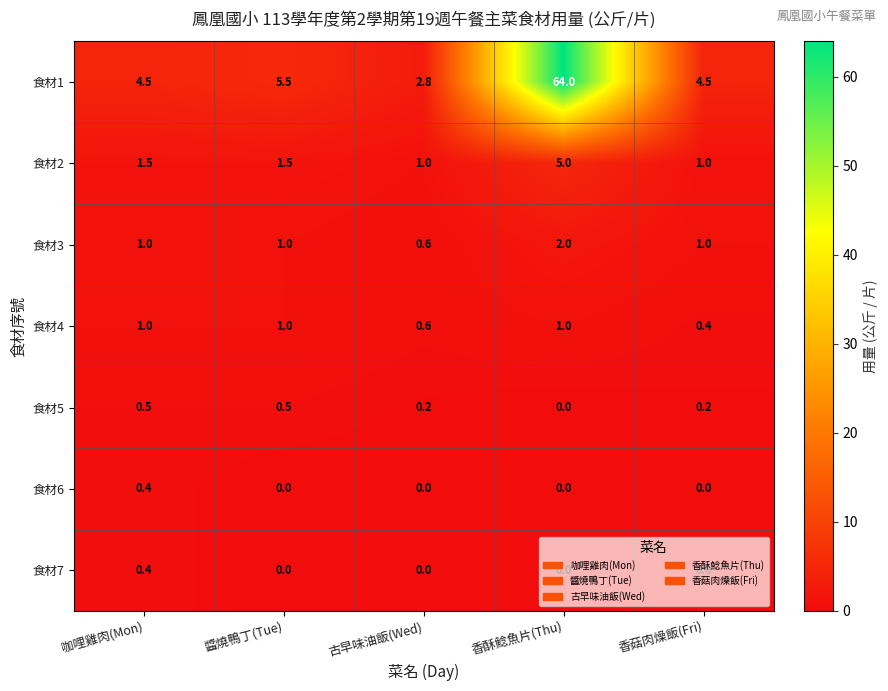

At how many categories does at least one series exceed 55?

1